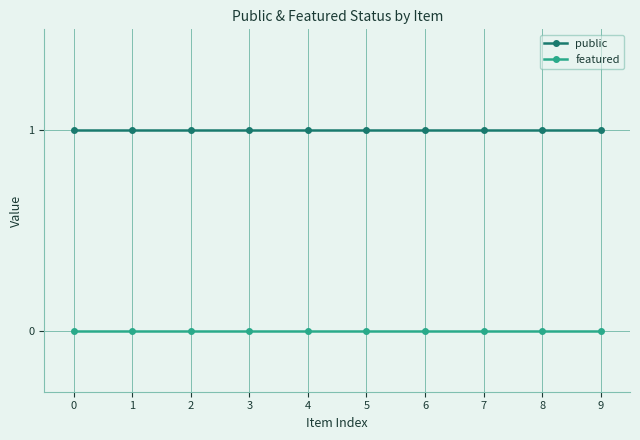

Does the chart display data point markers on the line(s)?

Yes